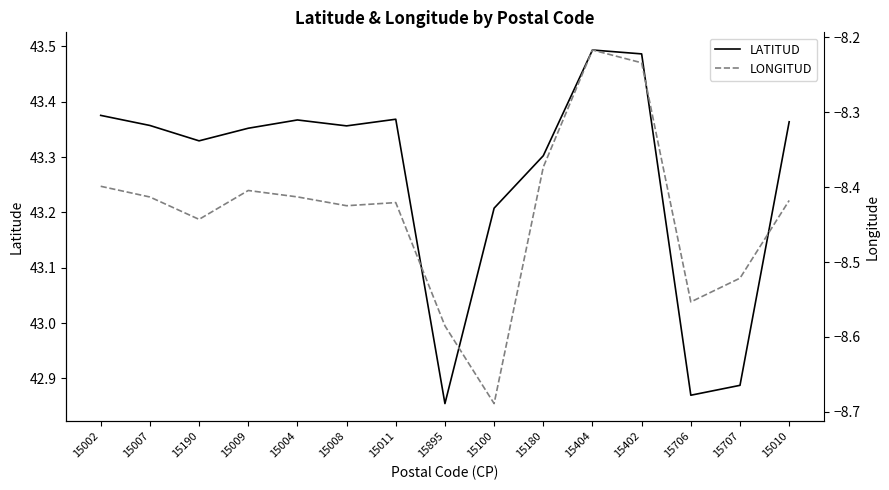

What is the sum of all LATITUD values?

649.0